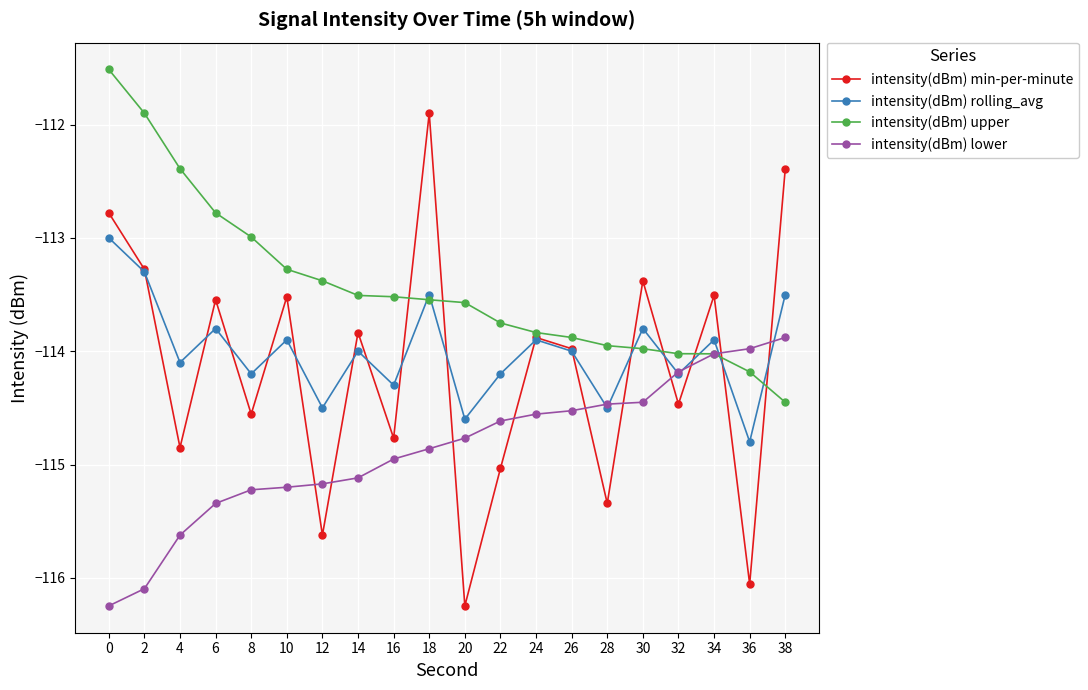

What is the sum of the intensity(dBm) rolling_avg values at 36 and 38?

-228.3